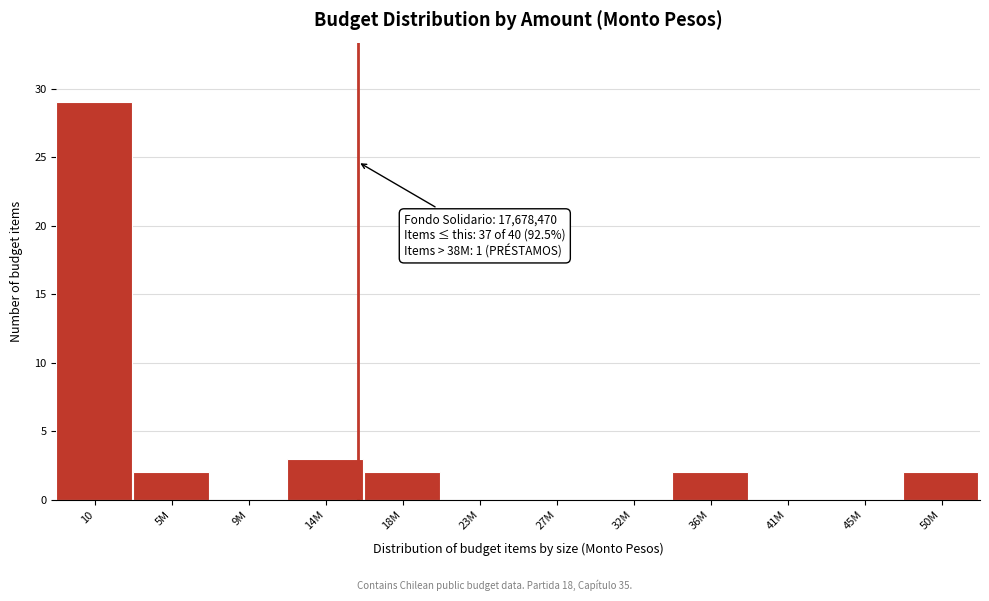

Reading right to left, extract all data points from this chart.

50M=2	45M=0	41M=0	36M=2	32M=0	27M=0	23M=0	18M=2	14M=3	9M=0	5M=2	10=29